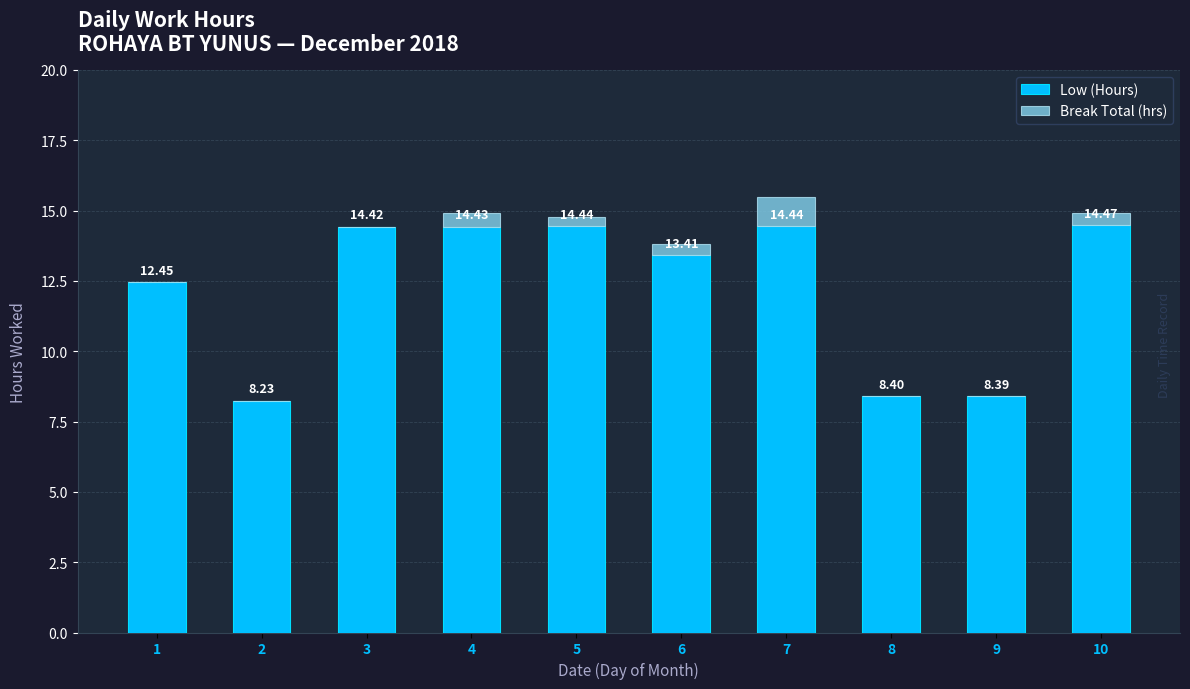

Does the chart contain stacked bars?

Yes